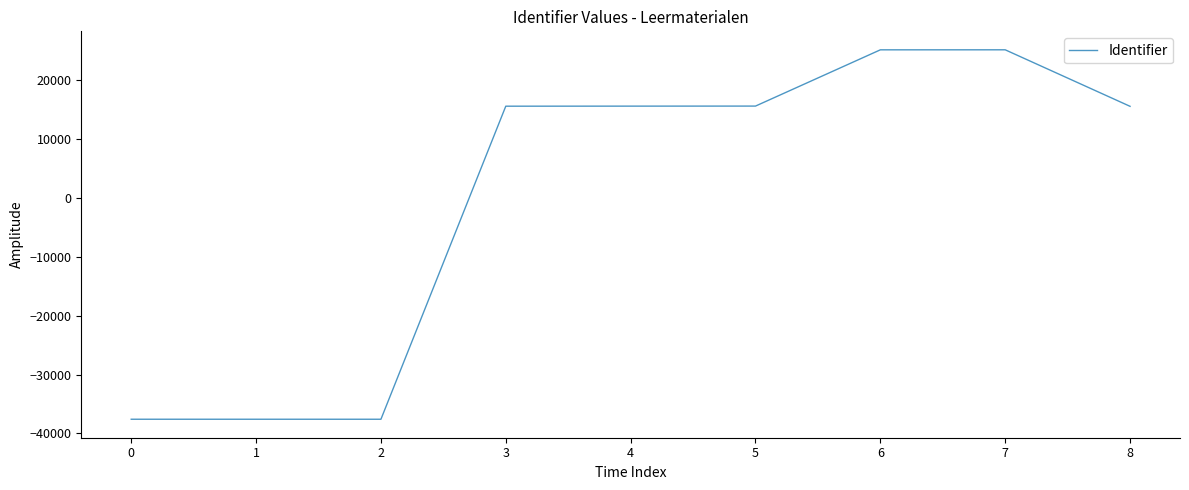

Which has a higher value, 3 or 1?

3